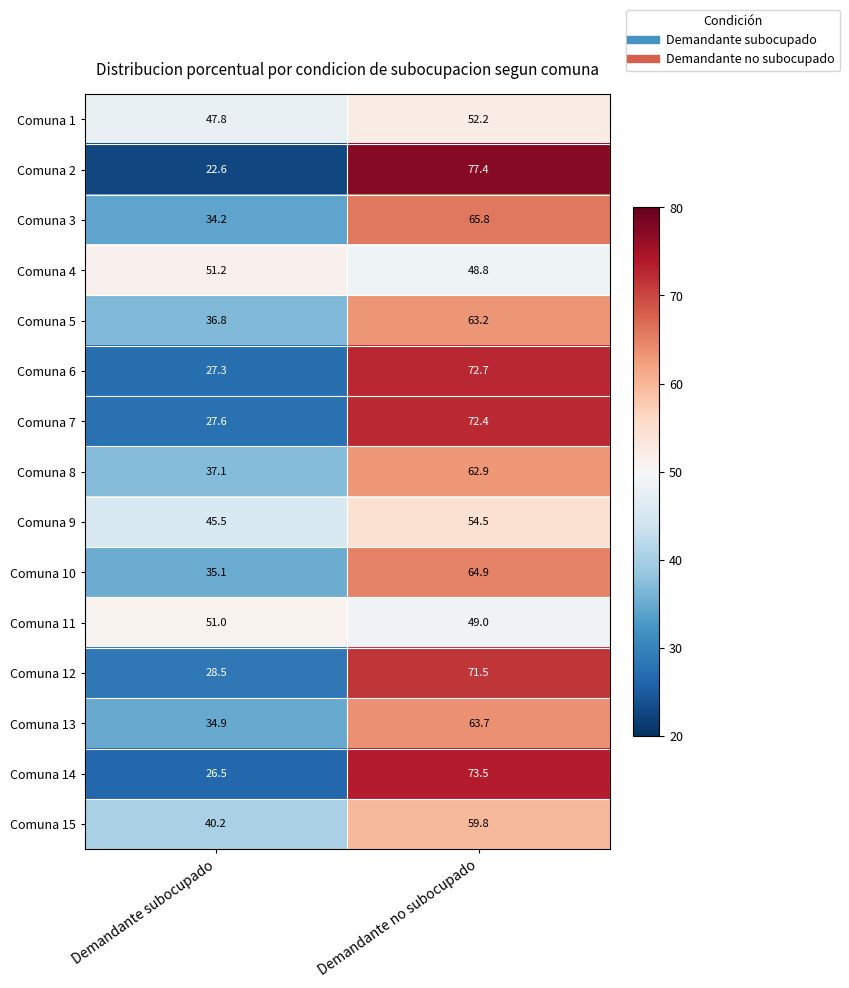

Count the number of data series in this chart.

15